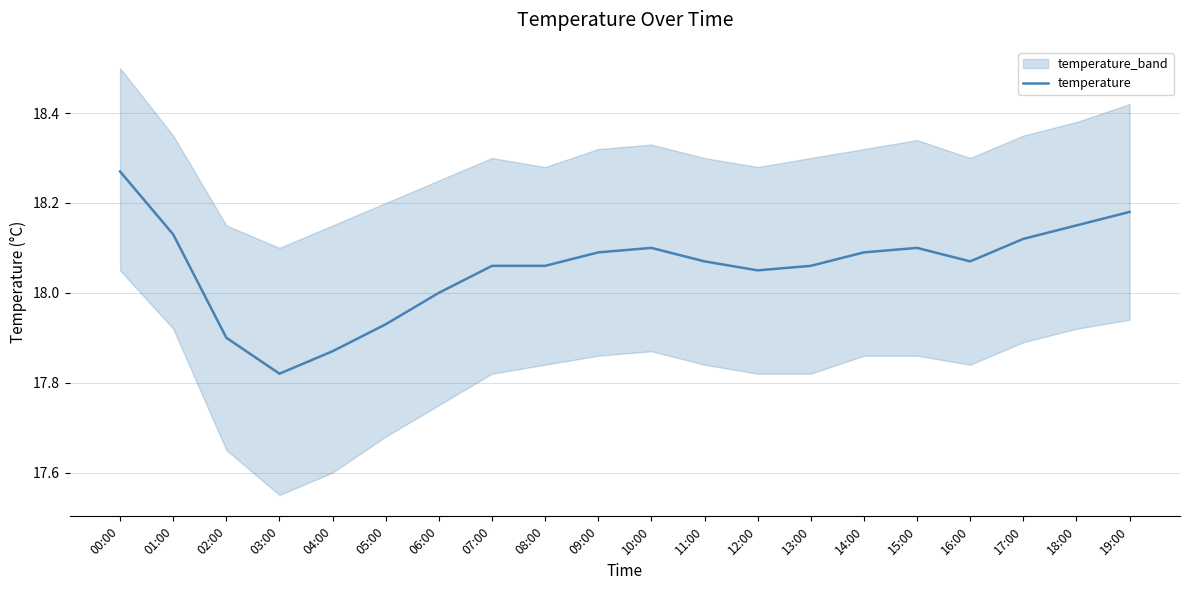

What is the approximate value at 17:00?

18.1